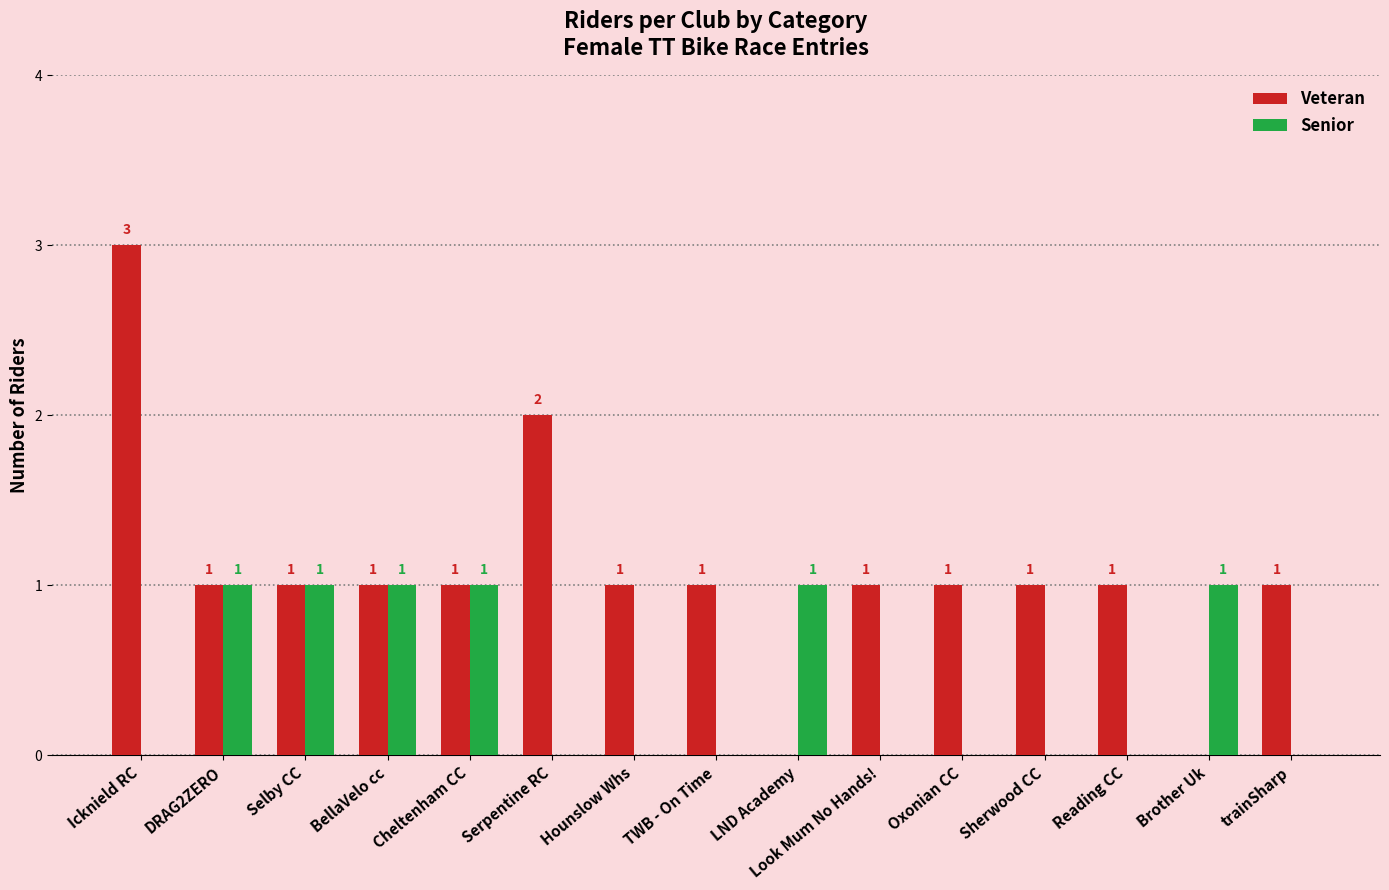

Count the Veteran values in the range 1 to 2.

12